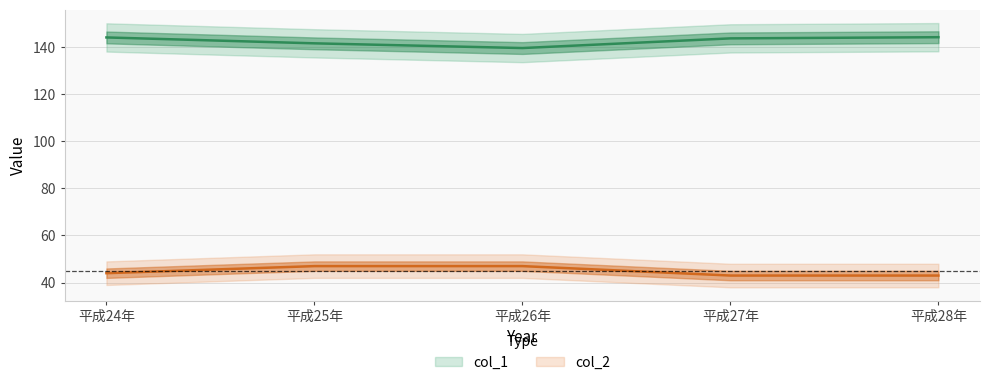

What is the average value of the col_2 series?

44.8